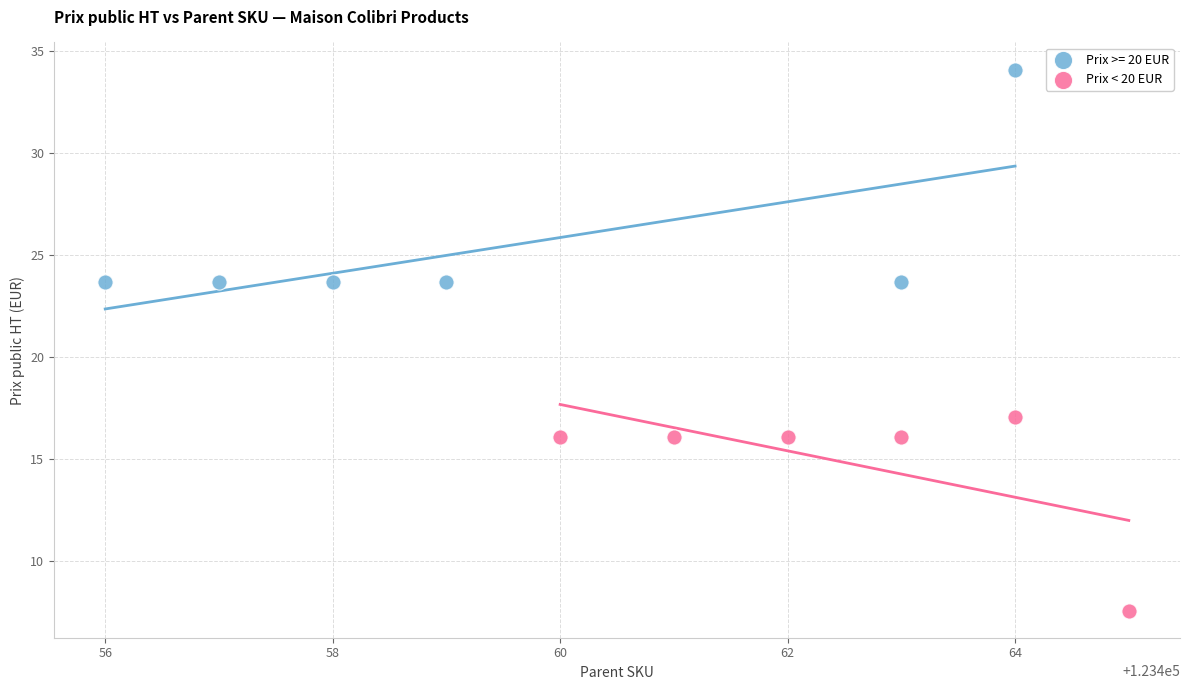

Which series contains the highest Y value?

Prix >= 20 EUR